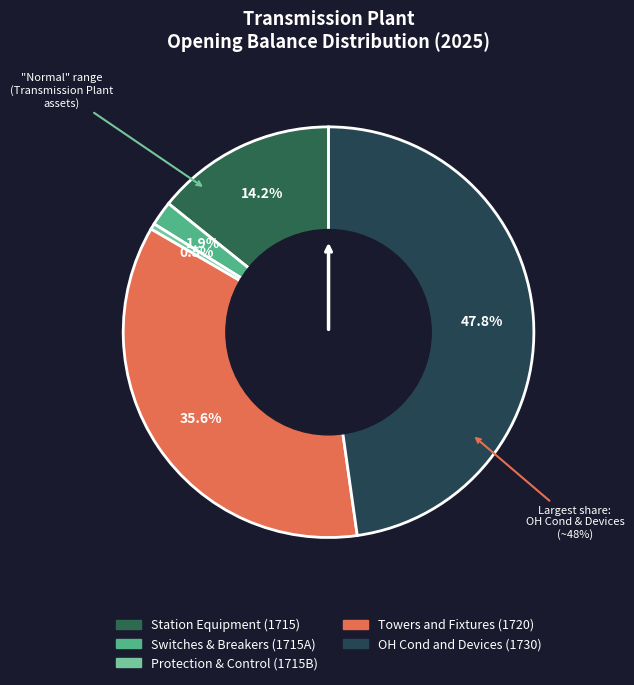

Which slice is the smallest?

Protection & Control (1715B)